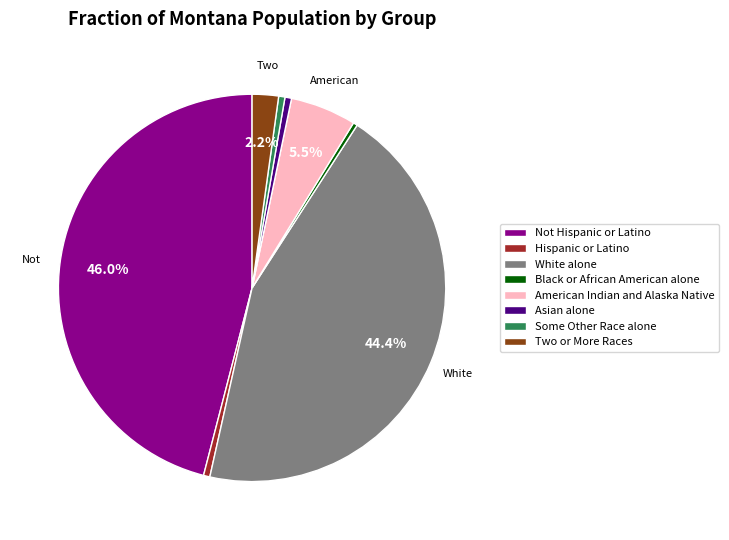

Is the sum of Asian alone and Black or African American alone greater than half?

No